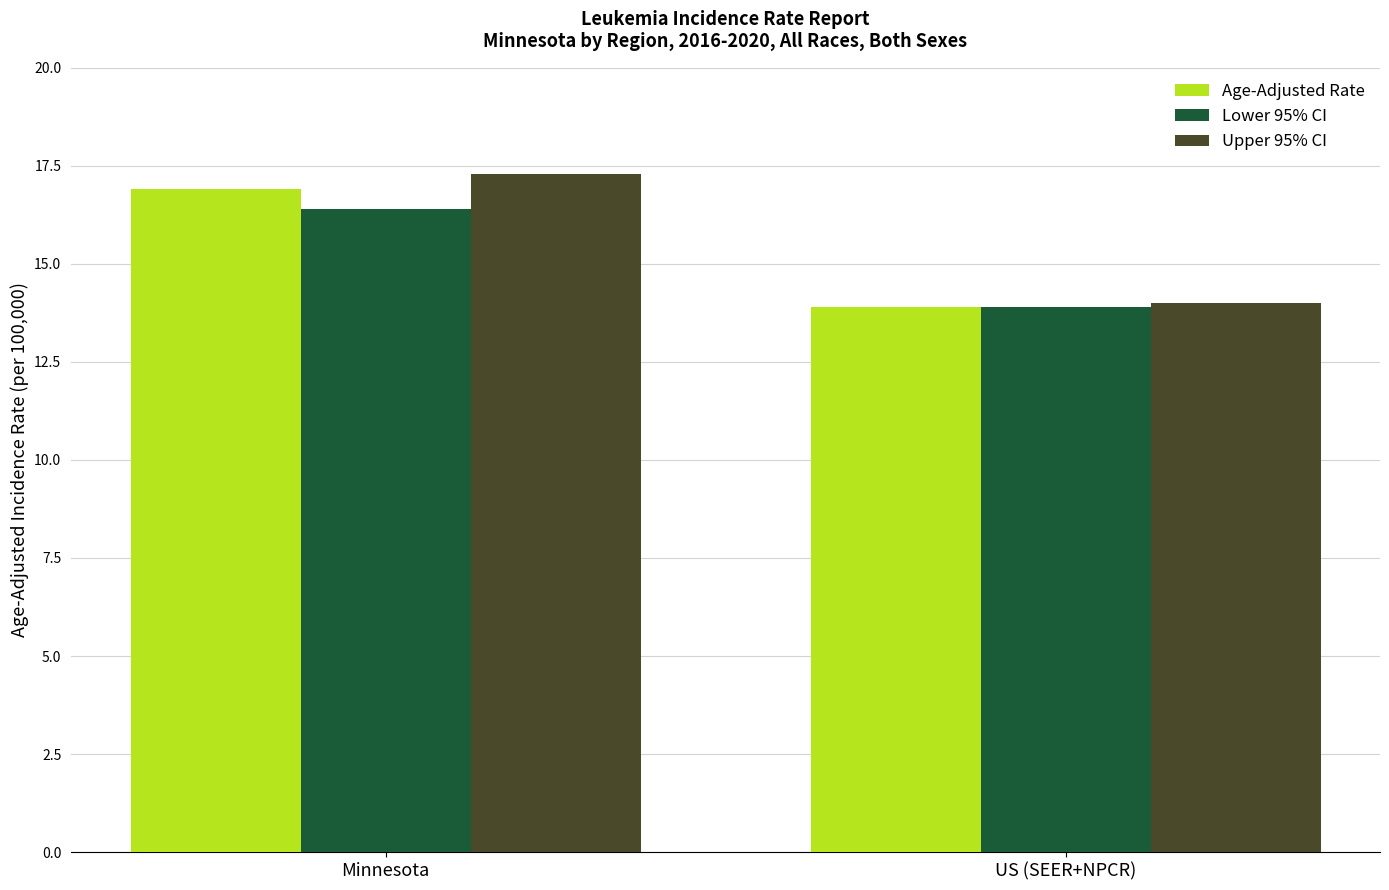

Is the value of Age-Adjusted Rate at Minnesota greater than the value of Lower 95% CI at Minnesota?

Yes